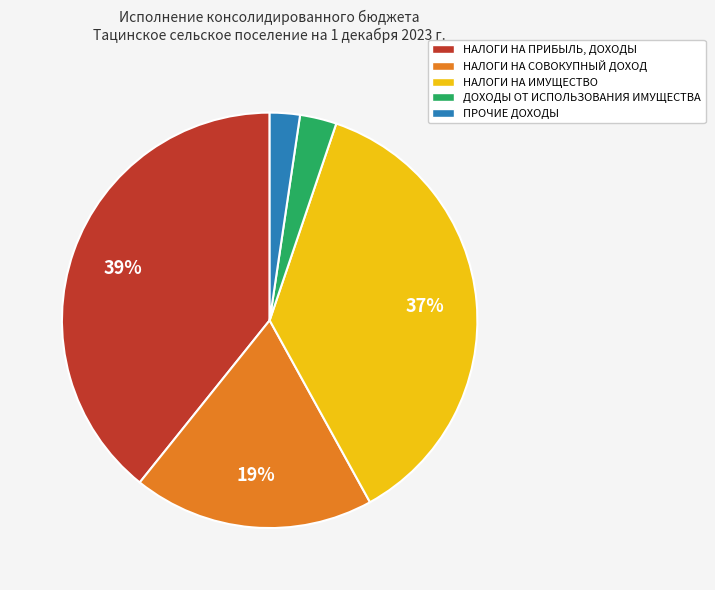

True or false: НАЛОГИ НА СОВОКУПНЫЙ ДОХОД accounts for 4% of the total.

False